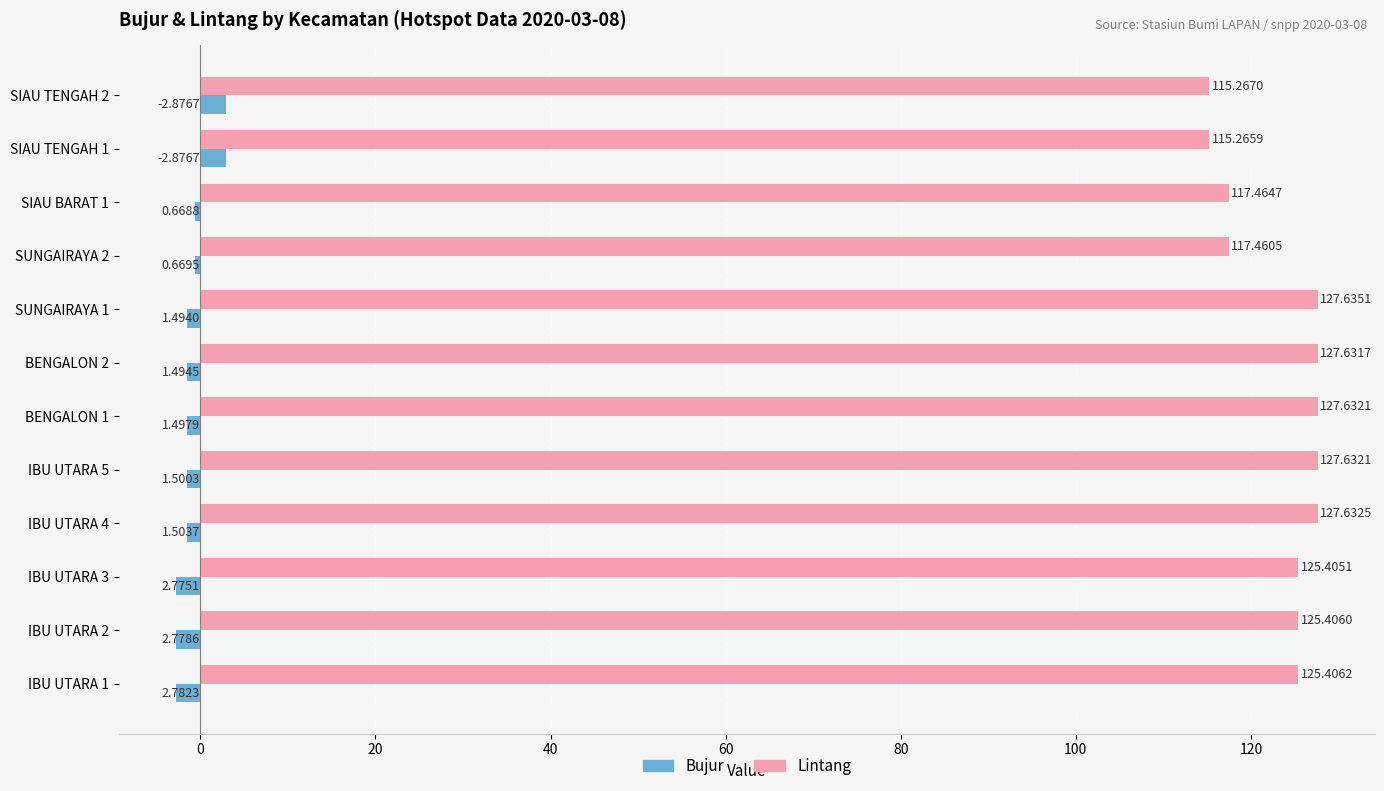

Which series changed the most between SUNGAIRAYA 1 and SUNGAIRAYA 2?

Lintang